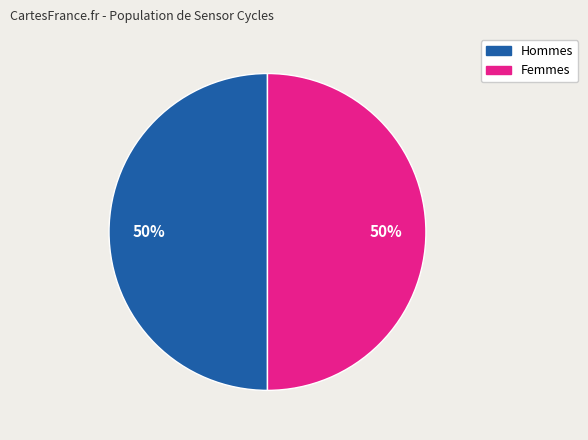

How many slices are in this pie chart?

2